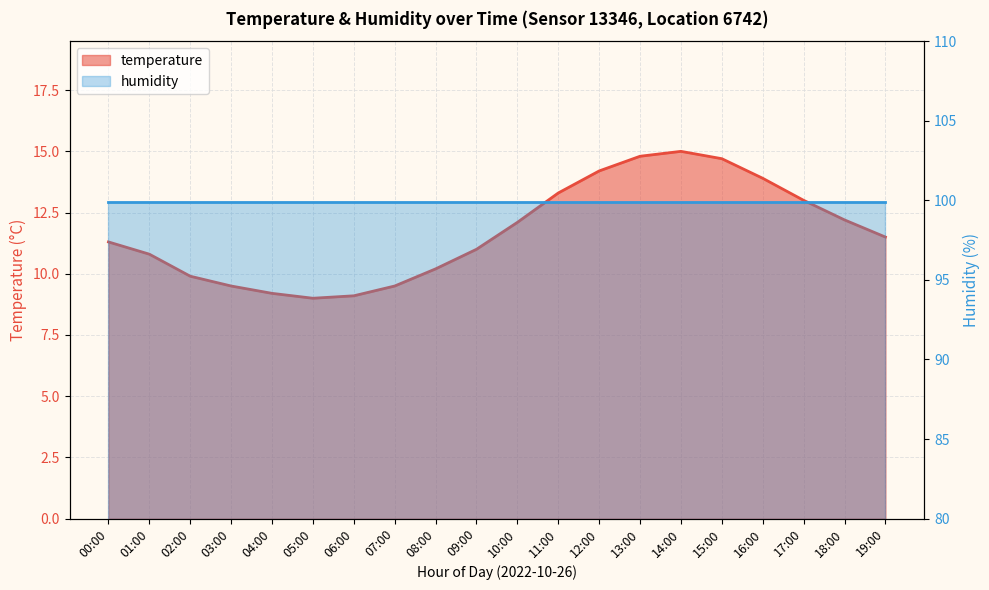

What is the change in value from 02:00 to 18:00?

+2.3